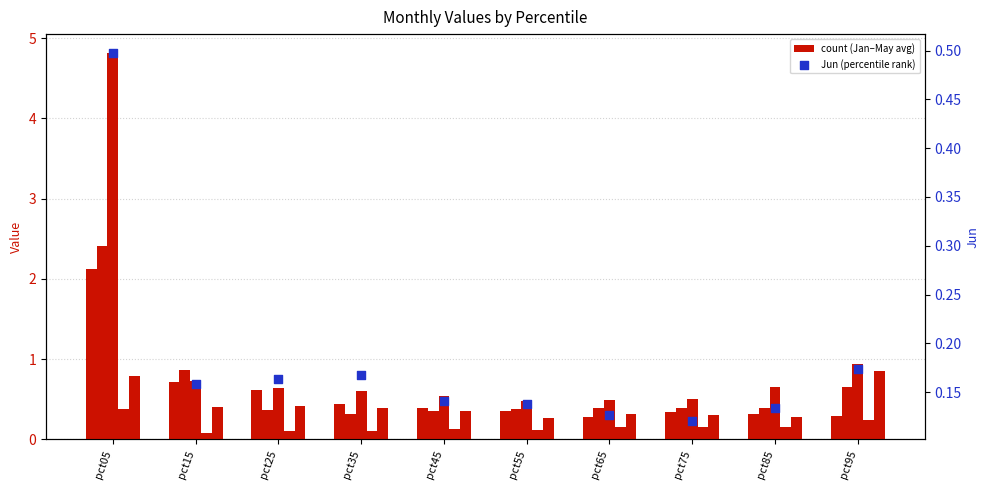

Which series contains the highest Y value?

Mar